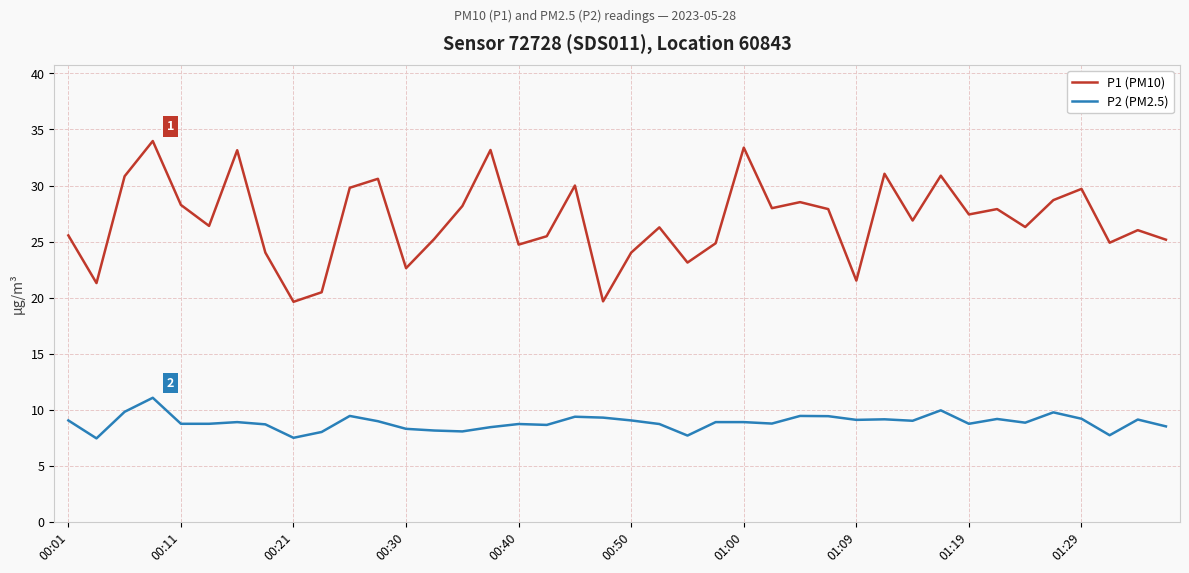

How many lines are shown in the chart?

2